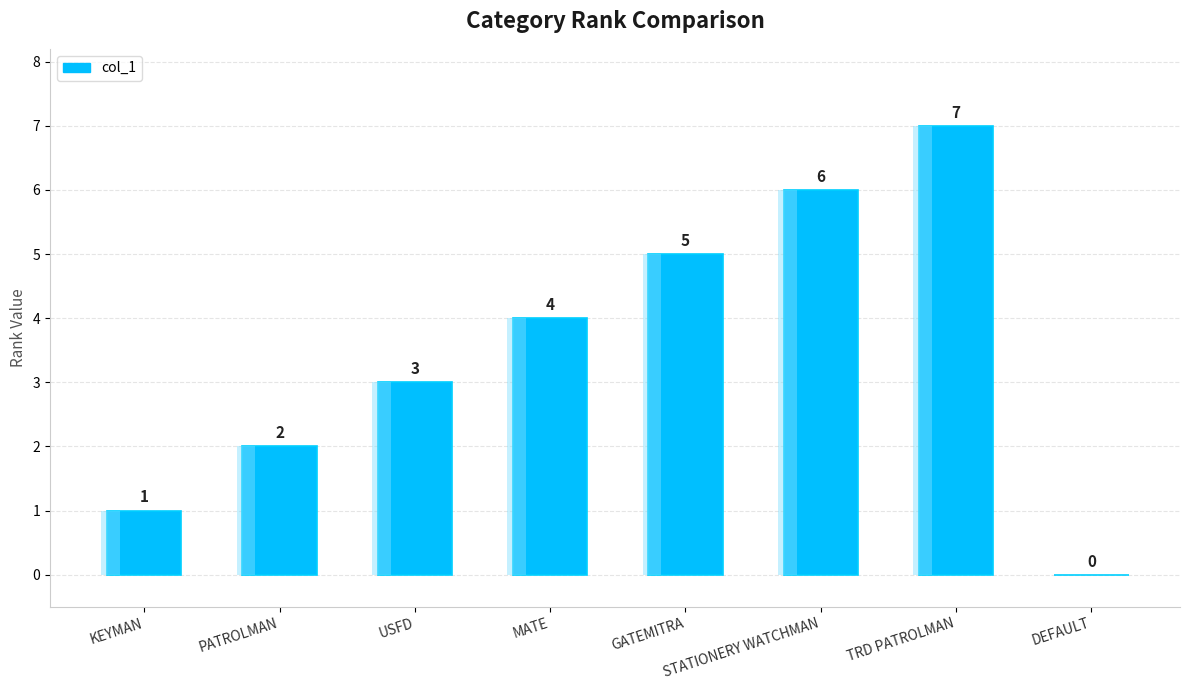

Does the chart contain stacked bars?

No